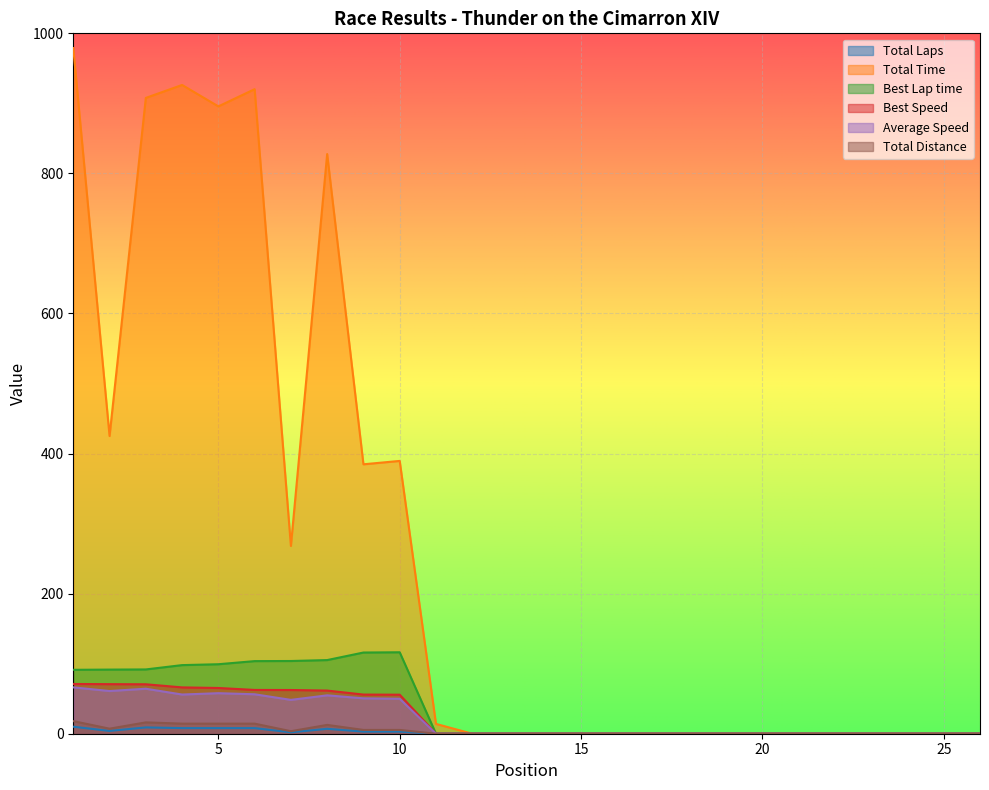

True or false: Best Lap time has a value of 0.0 at 21.

True